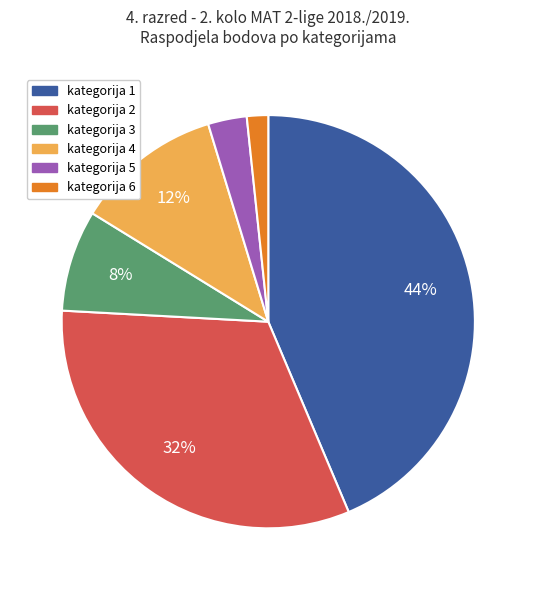

Is there any slice that represents more than half of the pie?

No